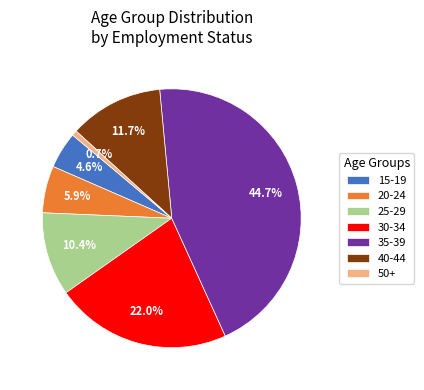

How many segments does this pie chart have?

7